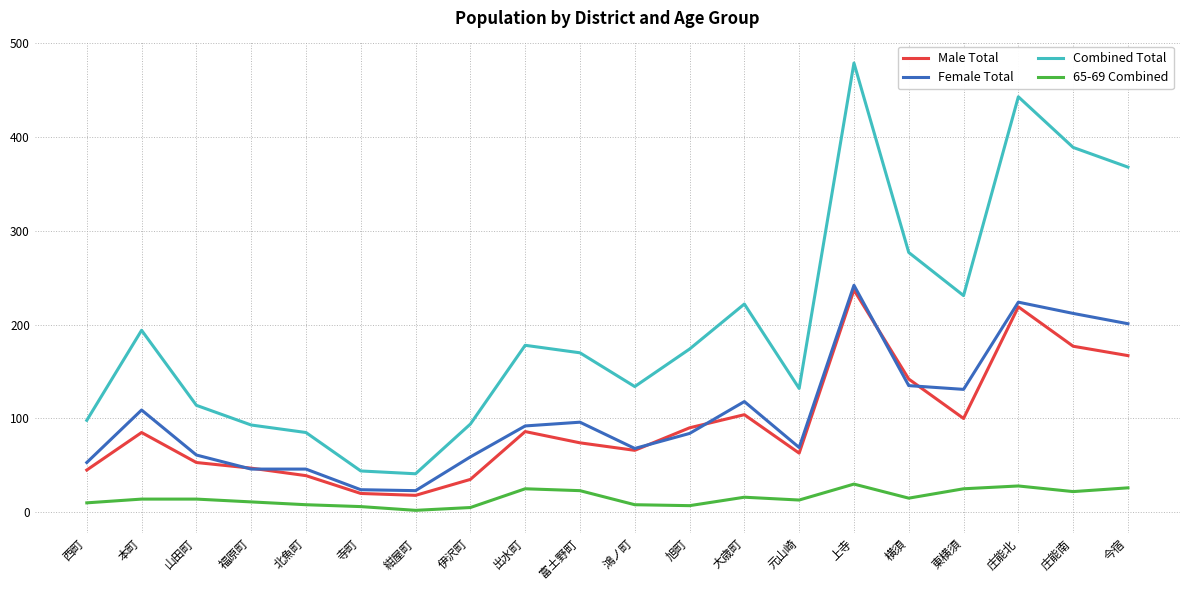

True or false: 65-69 Combined and Combined Total cross at least once.

False